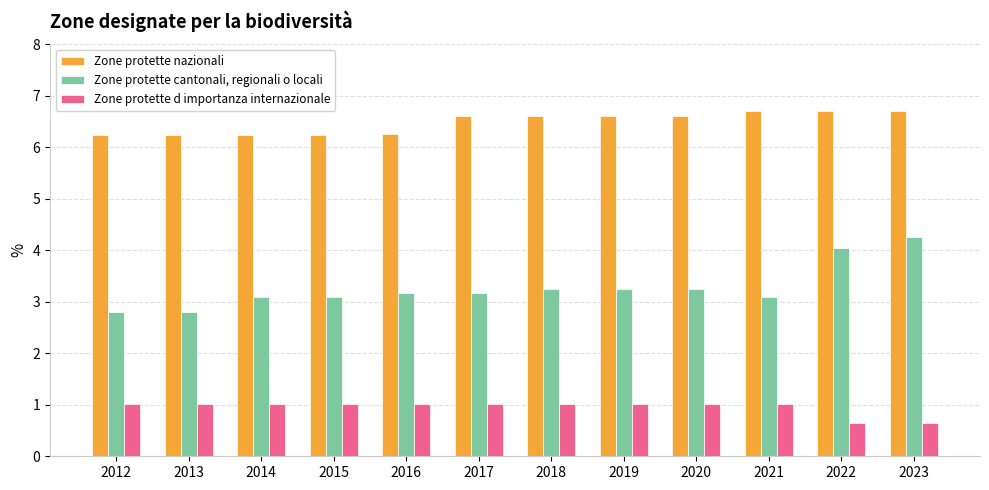

What are all the series names shown in the legend?

Zone protette nazionali, Zone protette cantonali, regionali o locali, Zone protette d importanza internazionale